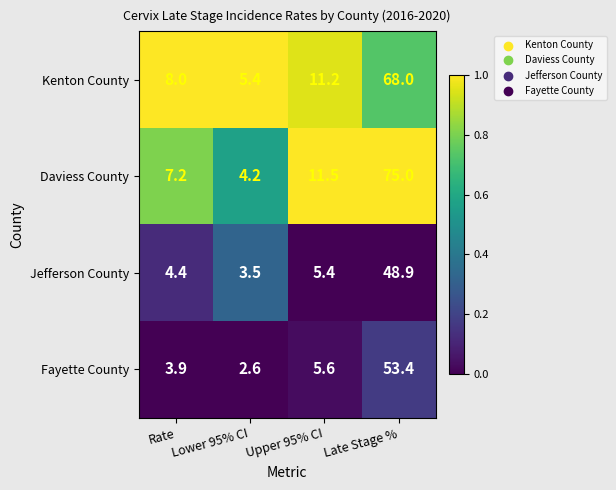

Which category has the lowest value across all series?

Lower 95% CI